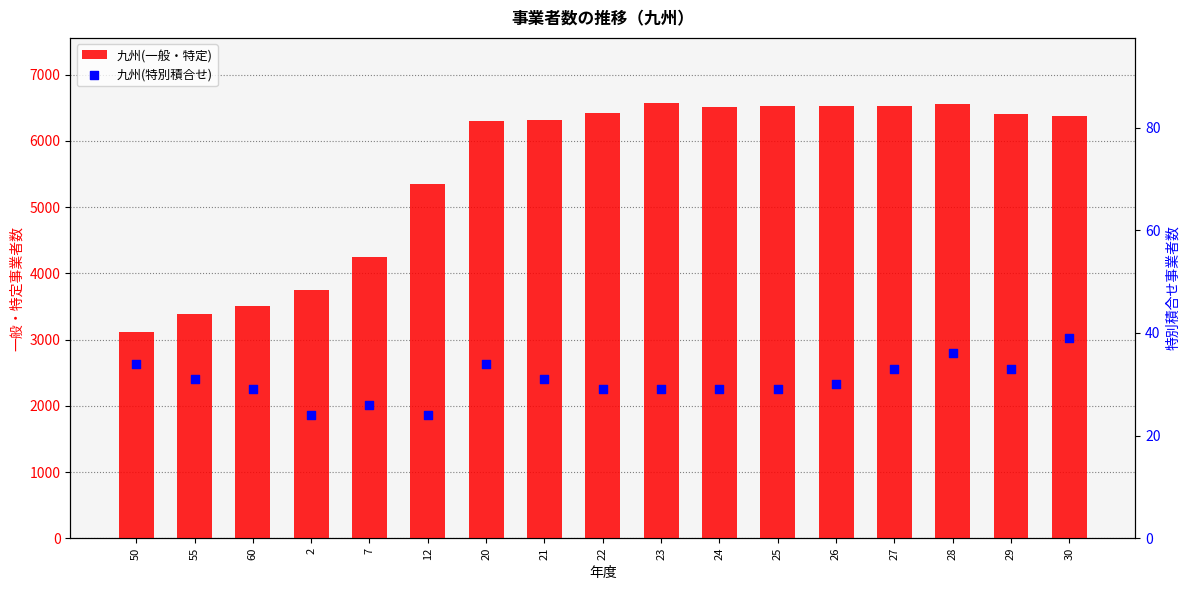

What are all the series names shown in the legend?

九州(一般・特定), 九州(特別積合せ)